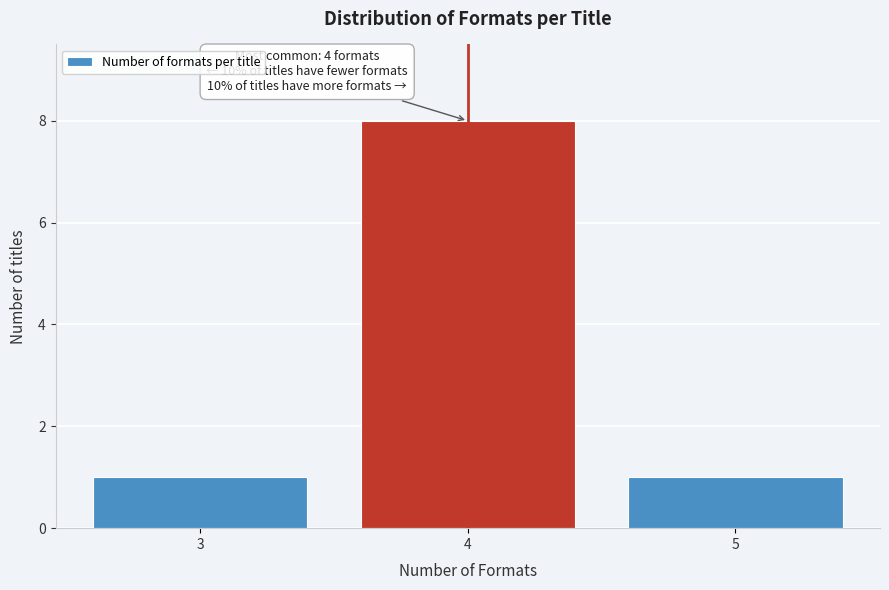

Reading left to right, transcribe all the data shown in this chart.

3=1	4=8	5=1